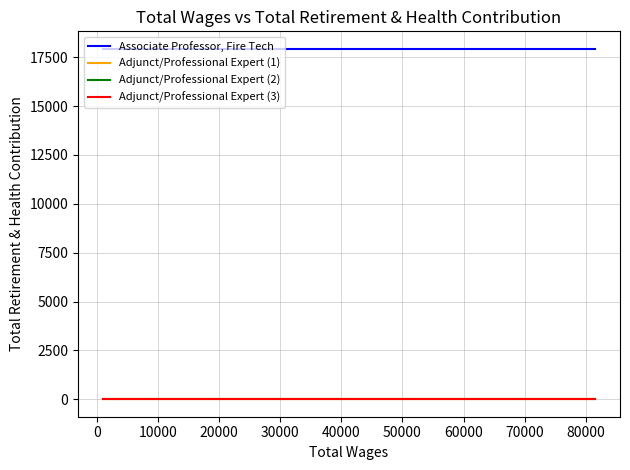

Count the number of categories in the chart.

4